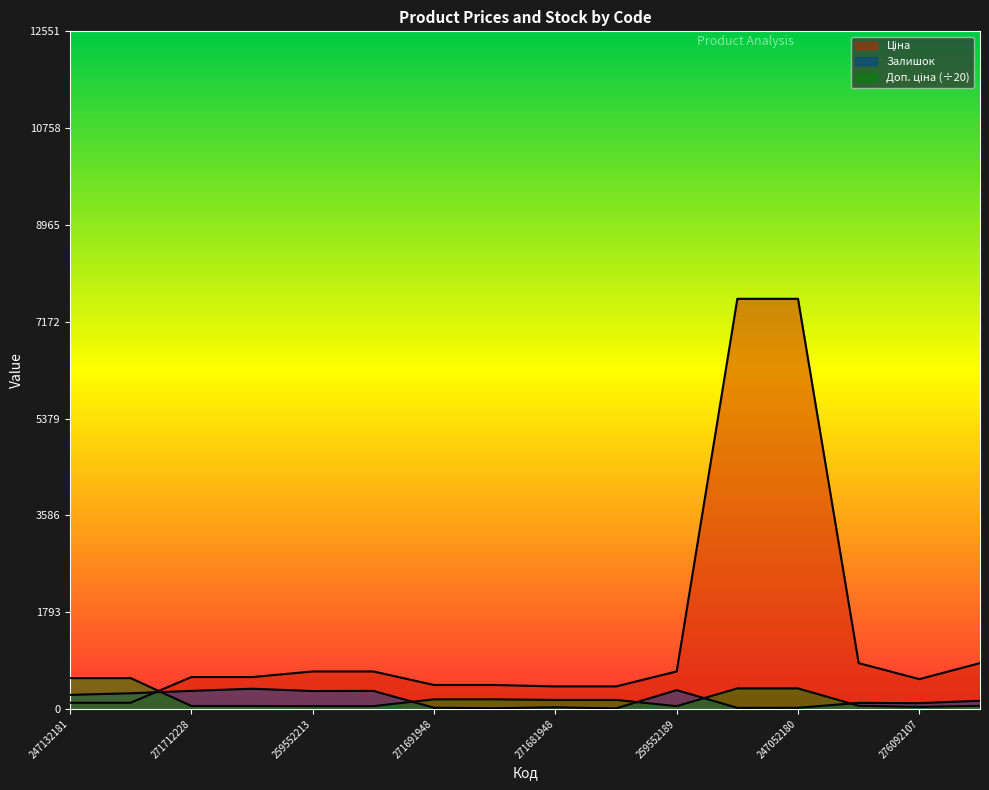

Which series has the widest spread of values?

Ціна